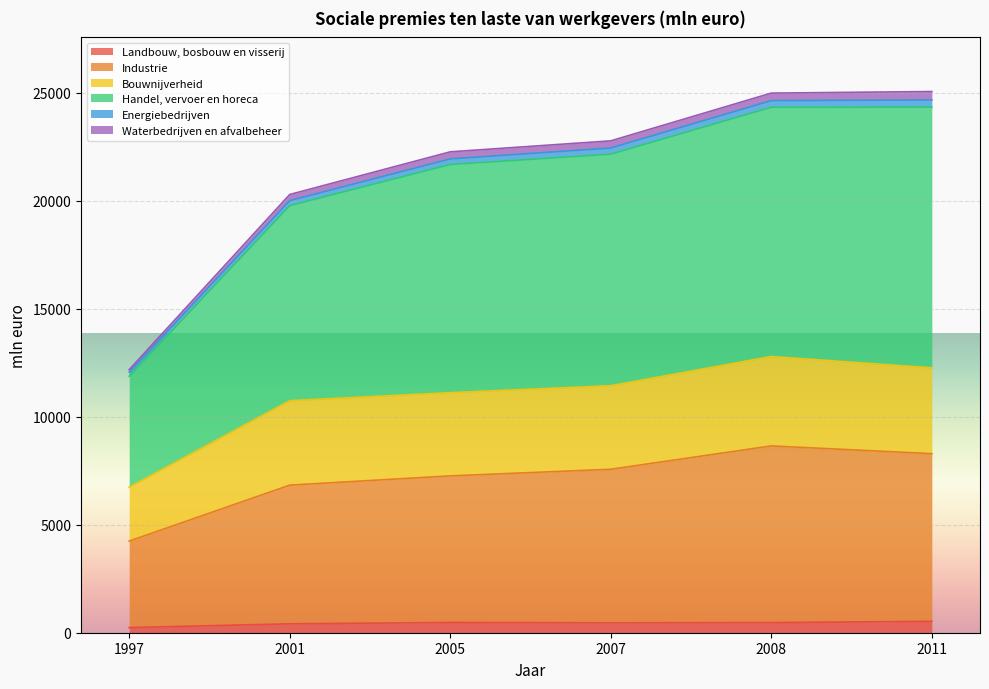

At which category does Industrie reach its first local peak?

2008